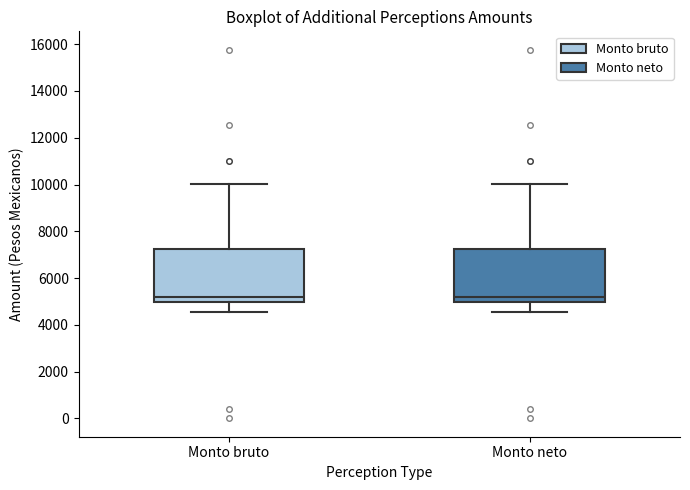

Reading left to right, transcribe this box plot: for each box, give where its median line is, the range the box spans, and where its two whiskers end, as read against the y-axis. The values are not printed on the chart, so give them approximately, as read against the axis.

Monto bruto: median 5200, box 5000 to 7200, whiskers 4600 to 10000
Monto neto: median 5200, box 5000 to 7200, whiskers 4600 to 10000